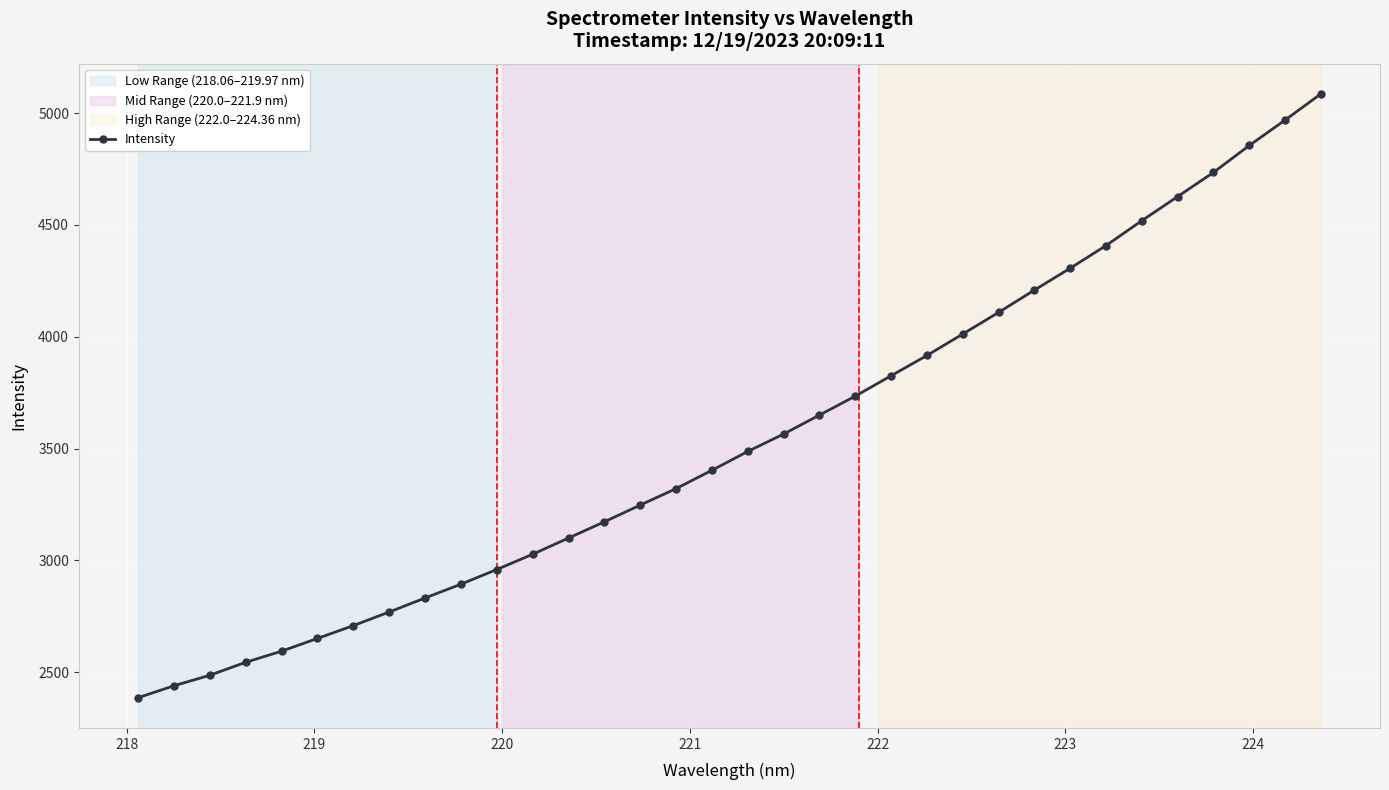

What is the sum of all values?

120543.0